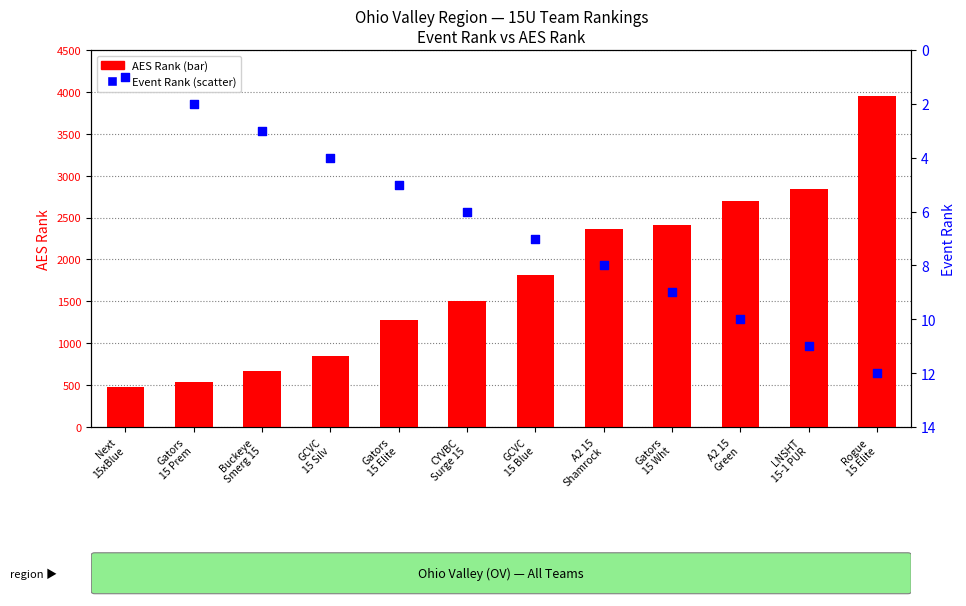

Which series has the widest spread of Y values?

AES Rank